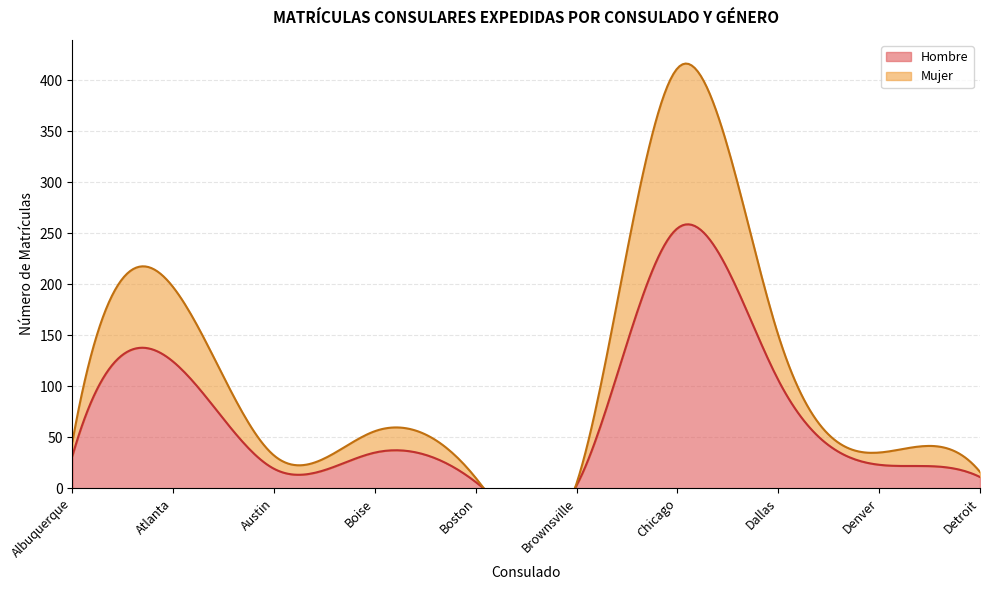

True or false: Mujer and Hombre intersect in this chart.

False